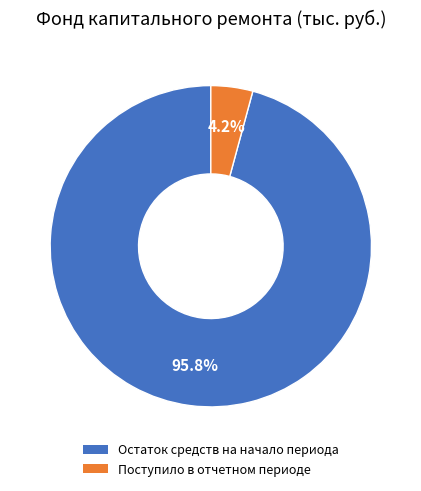

What is the ratio of the value at Остаток средств на начало периода to the value at Поступило в отчетном периоде?

22.8